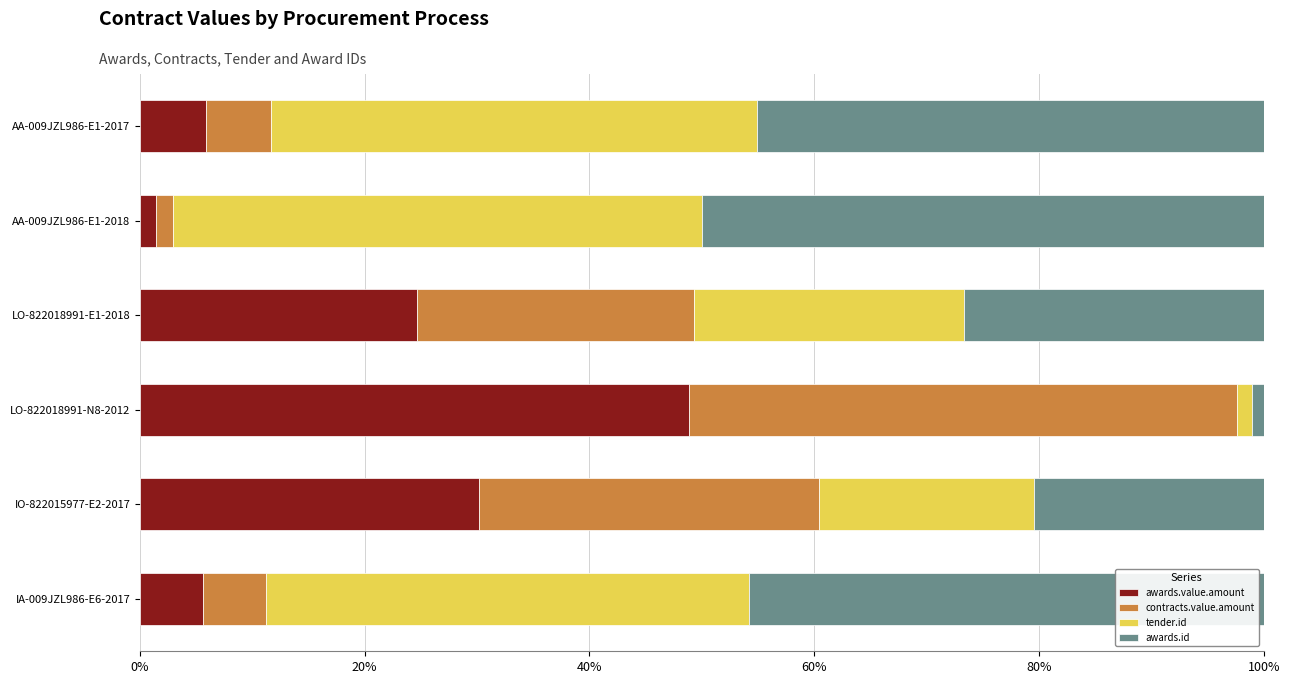

The value of awards.value.amount at IO-822015977-E2-2017 is 7.4. True or false?

False